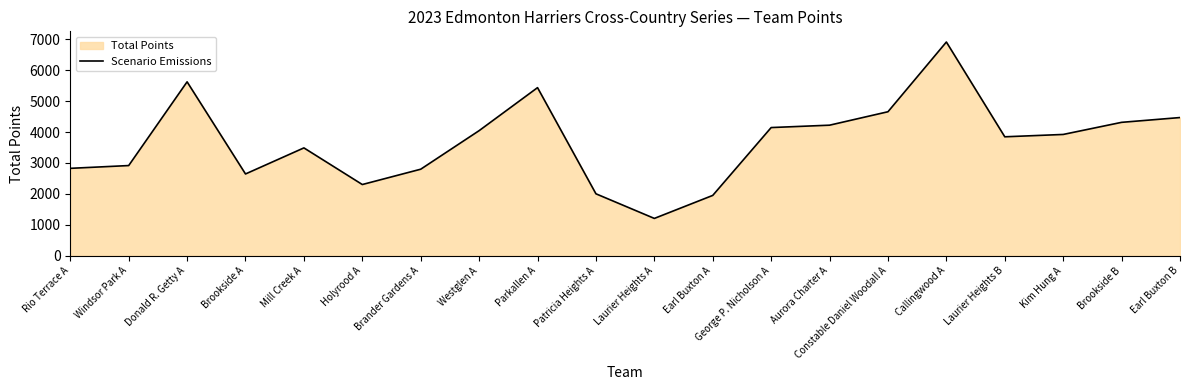

Rank the categories by value from lowest to highest.

Laurier Heights A, Earl Buxton A, Patricia Heights A, Holyrood A, Brookside A, Brander Gardens A, Rio Terrace A, Windsor Park A, Mill Creek A, Laurier Heights B, Kim Hung A, Westglen A, George P. Nicholson A, Aurora Charter A, Brookside B, Earl Buxton B, Constable Daniel Woodall A, Parkallen A, Donald R. Getty A, Callingwood A